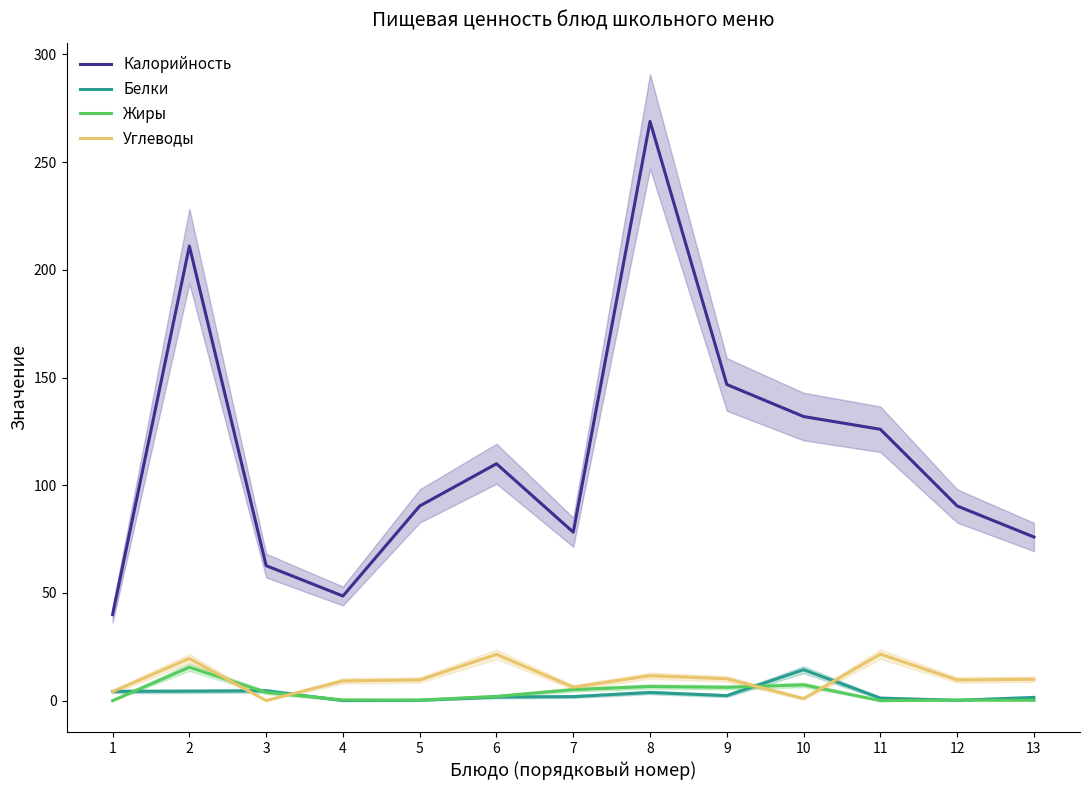

What is the maximum value for Белки?

14.4